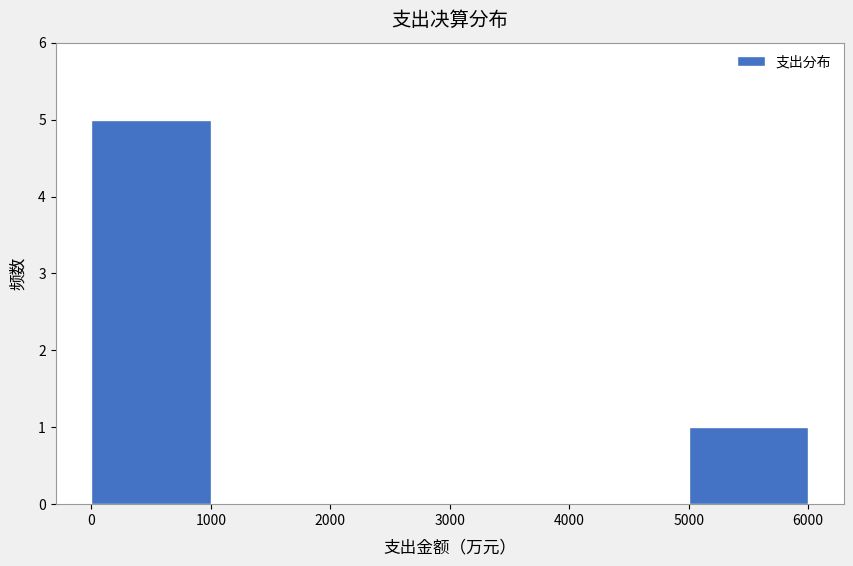

Reading left to right, list every bar in this chart as the range it spans on the x-axis followed by its height. The values are not printed on the chart, so give them approximately, as read against the axis.

0 to 1000: 5
1000 to 2000: 0
2000 to 3000: 0
3000 to 4000: 0
4000 to 5000: 0
5000 to 6000: 1